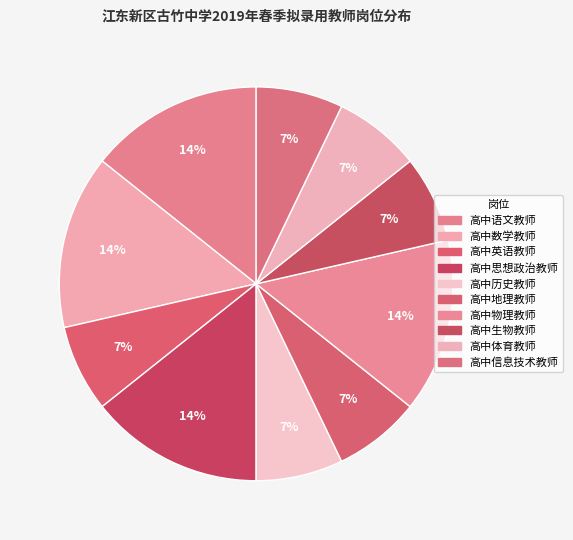

Which slice is the smallest?

高中英语教师